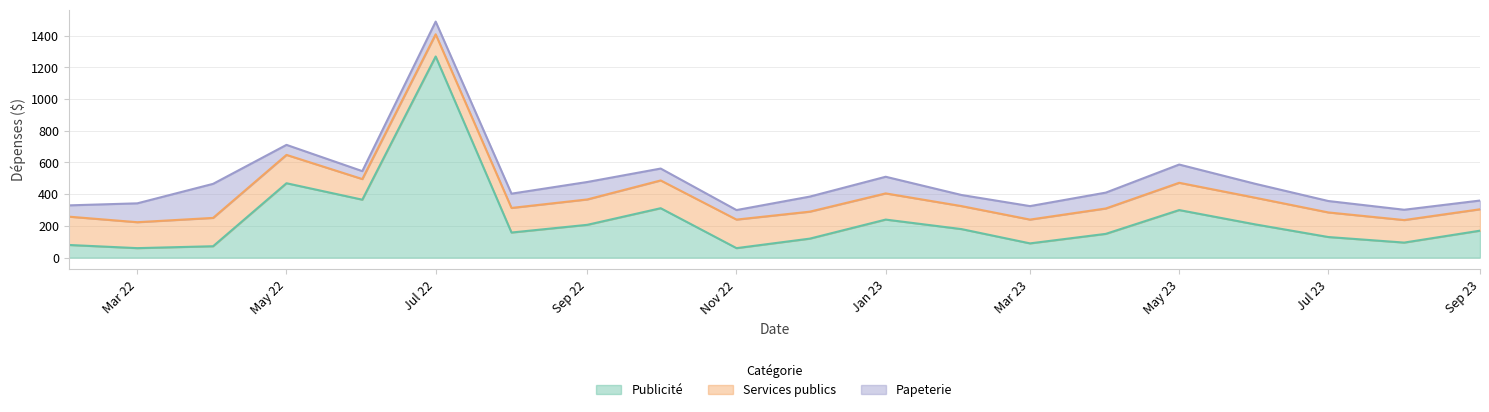

Rank the series at 2023-01 from highest to lowest value.

Publicité, Services publics, Papeterie